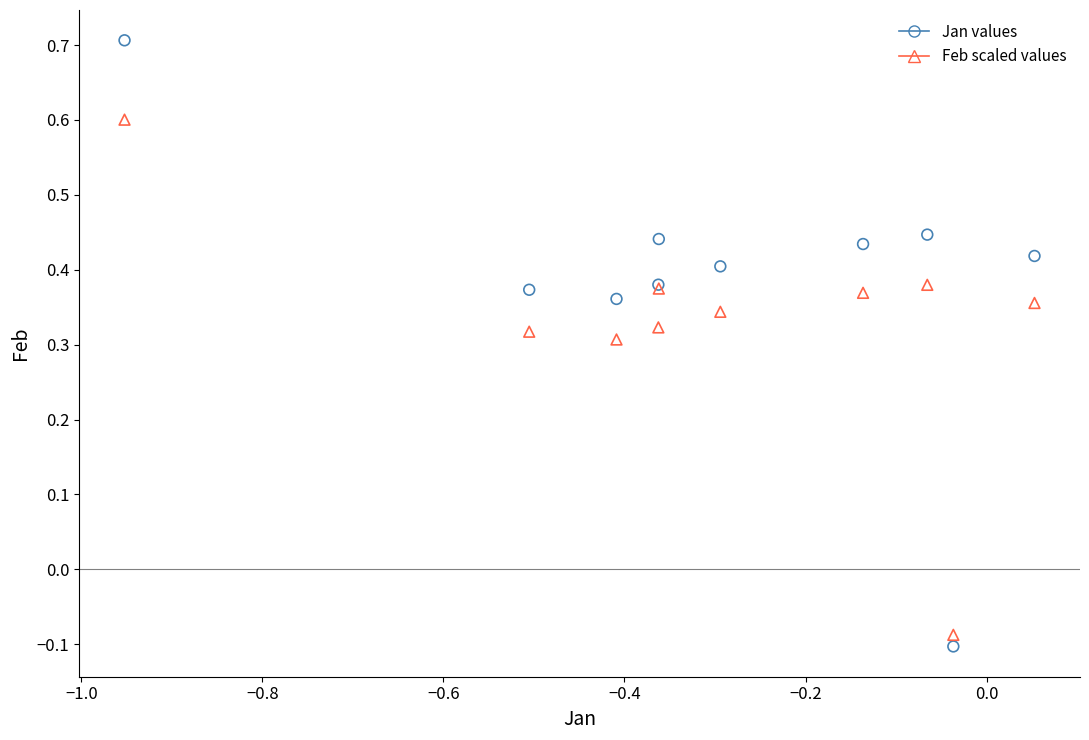

Which series has the largest Y range (max minus min)?

Jan values